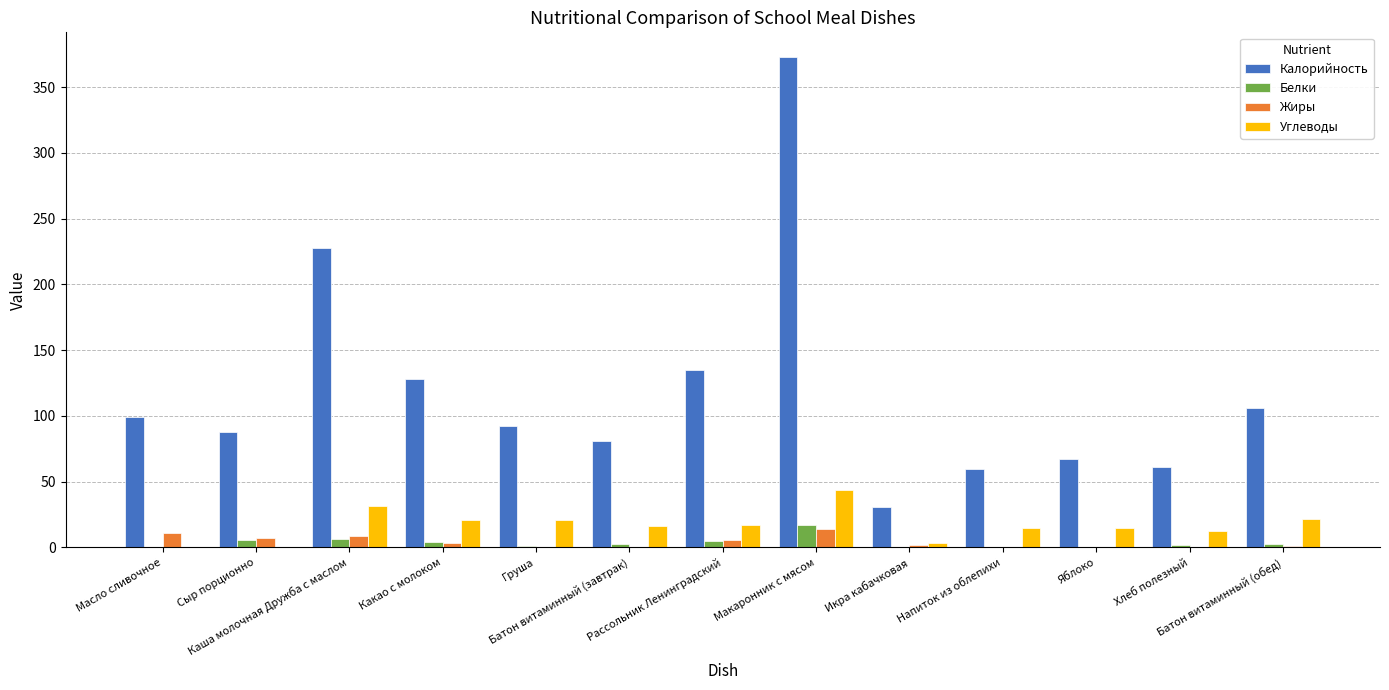

What is the greatest value displayed?

373.0